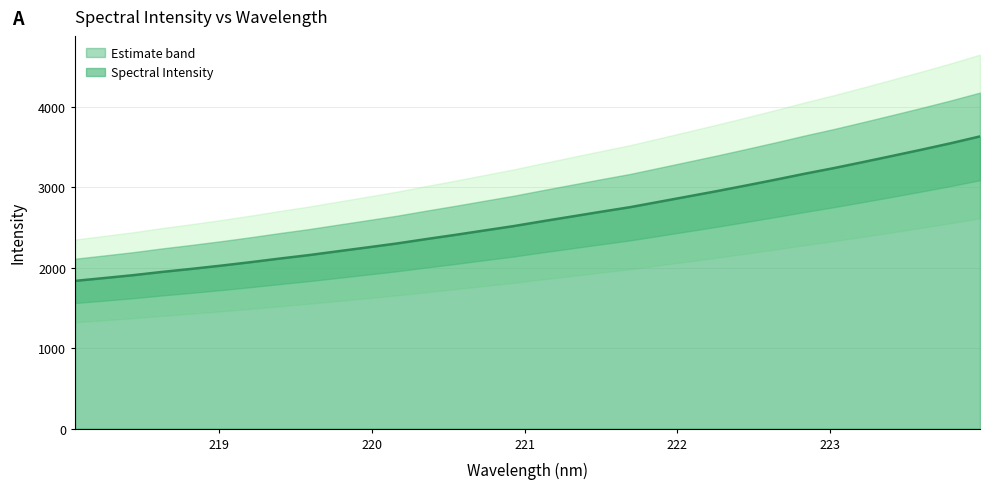

Does the chart display data point markers on the line(s)?

No